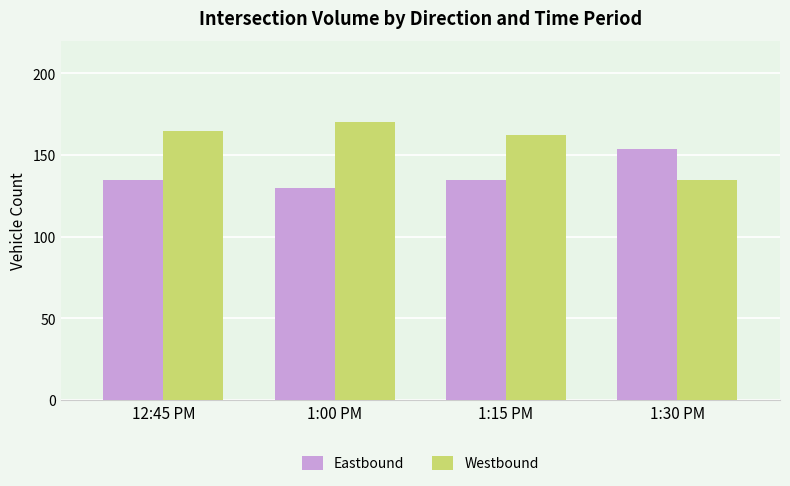

What is the difference between the highest and lowest values at 1:30 PM?

19